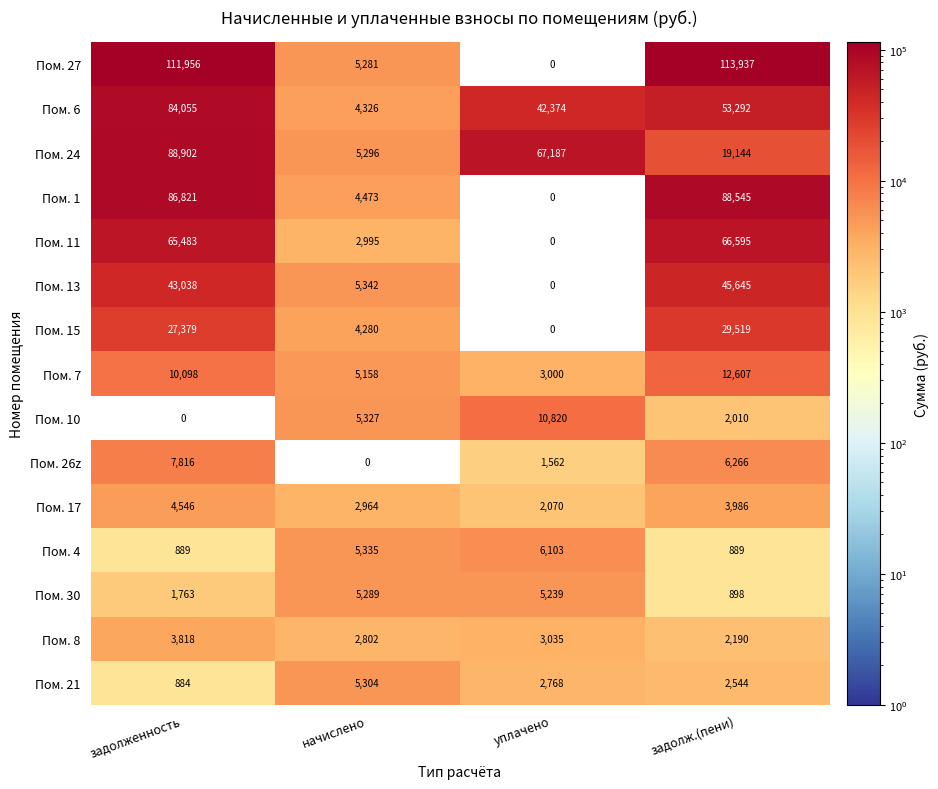

At how many categories does at least one series exceed 25796?

3